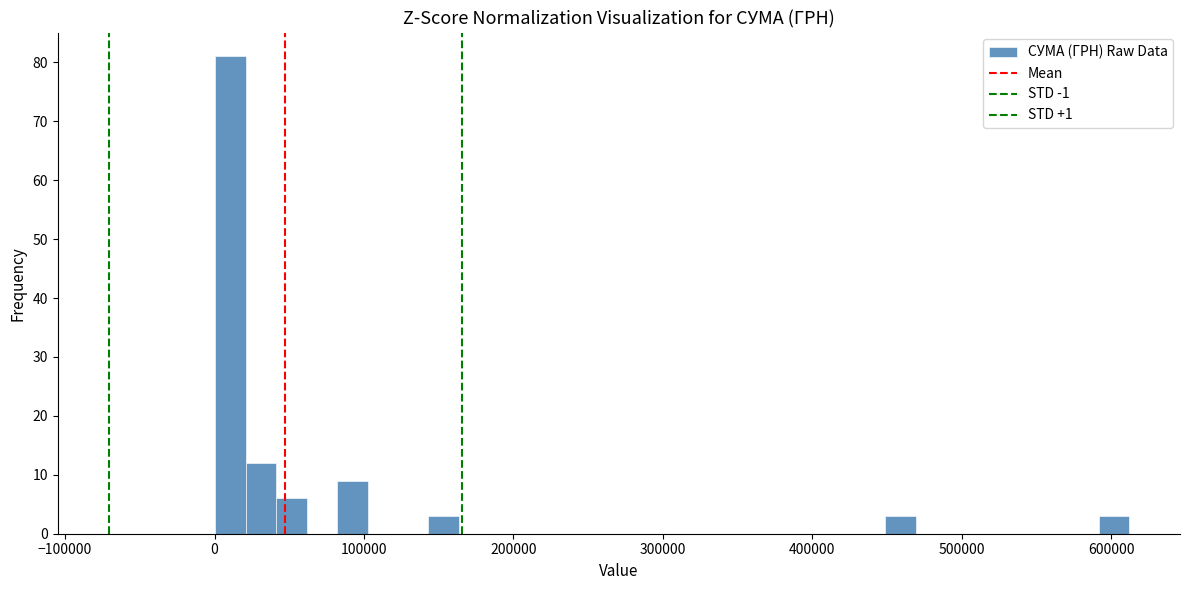

Around what value on the x-axis is the tallest bar? Give the approximate position of its centre, as read against the axis.

10000